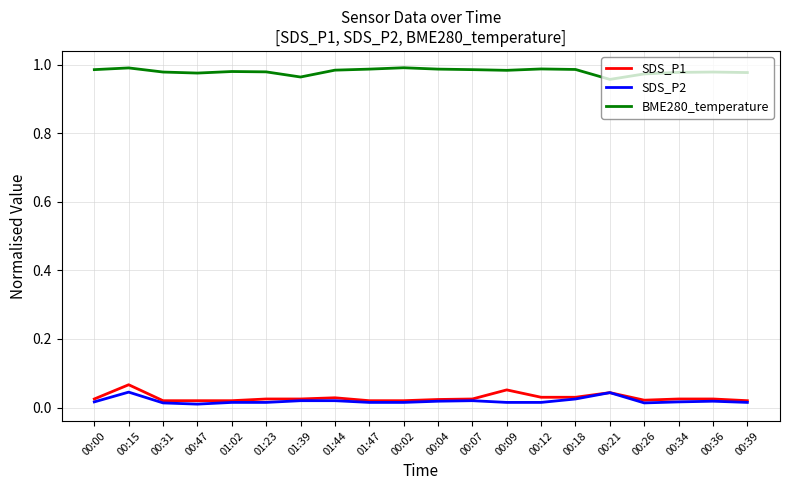

True or false: SDS_P1 and BME280_temperature cross at least once.

False